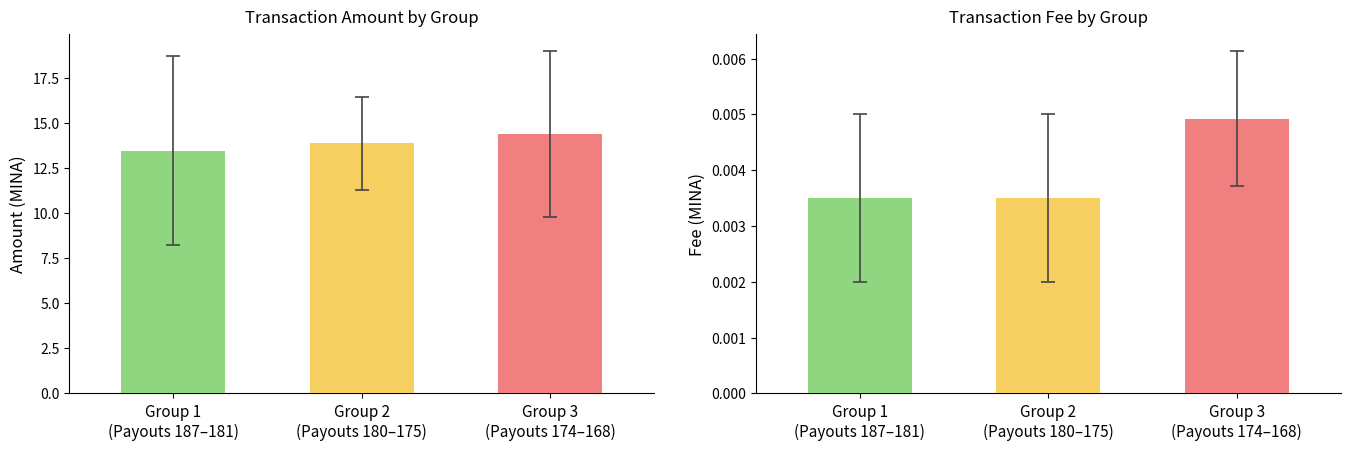

At which category is the sum across all series the highest?

Payout 174